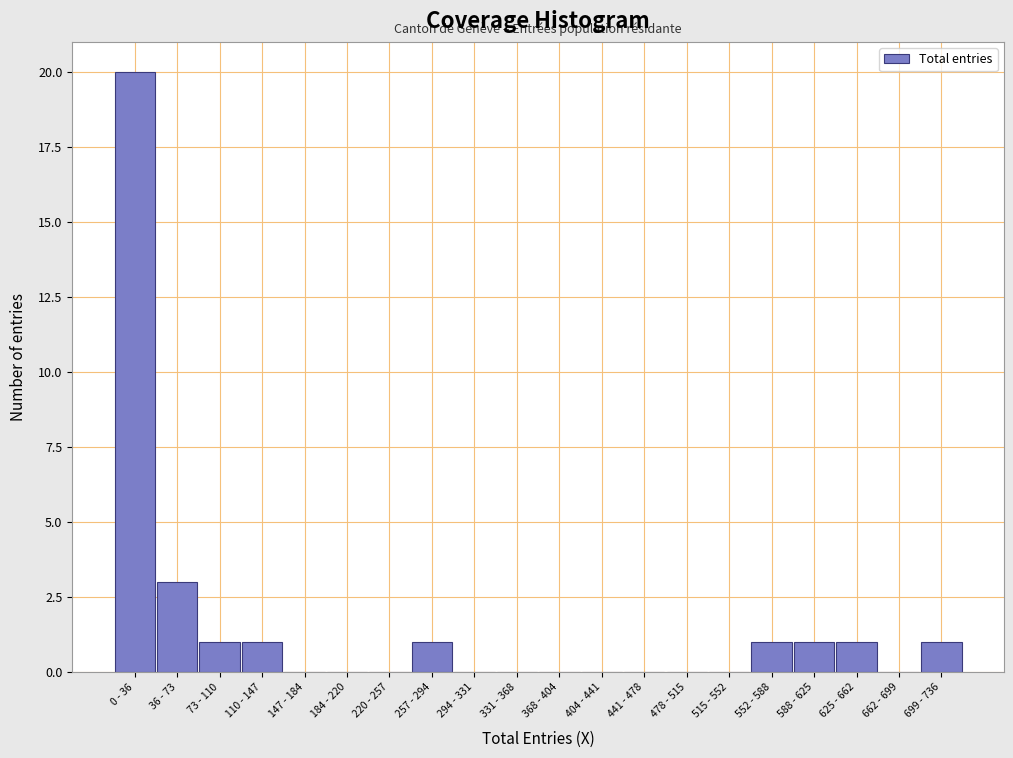

Reading right to left, list all the values displayed in this chart.

699 - 736=1	662 - 699=0	625 - 662=1	588 - 625=1	552 - 588=1	515 - 552=0	478 - 515=0	441 - 478=0	404 - 441=0	368 - 404=0	331 - 368=0	294 - 331=0	257 - 294=1	220 - 257=0	184 - 220=0	147 - 184=0	110 - 147=1	73 - 110=1	36 - 73=3	0 - 36=20